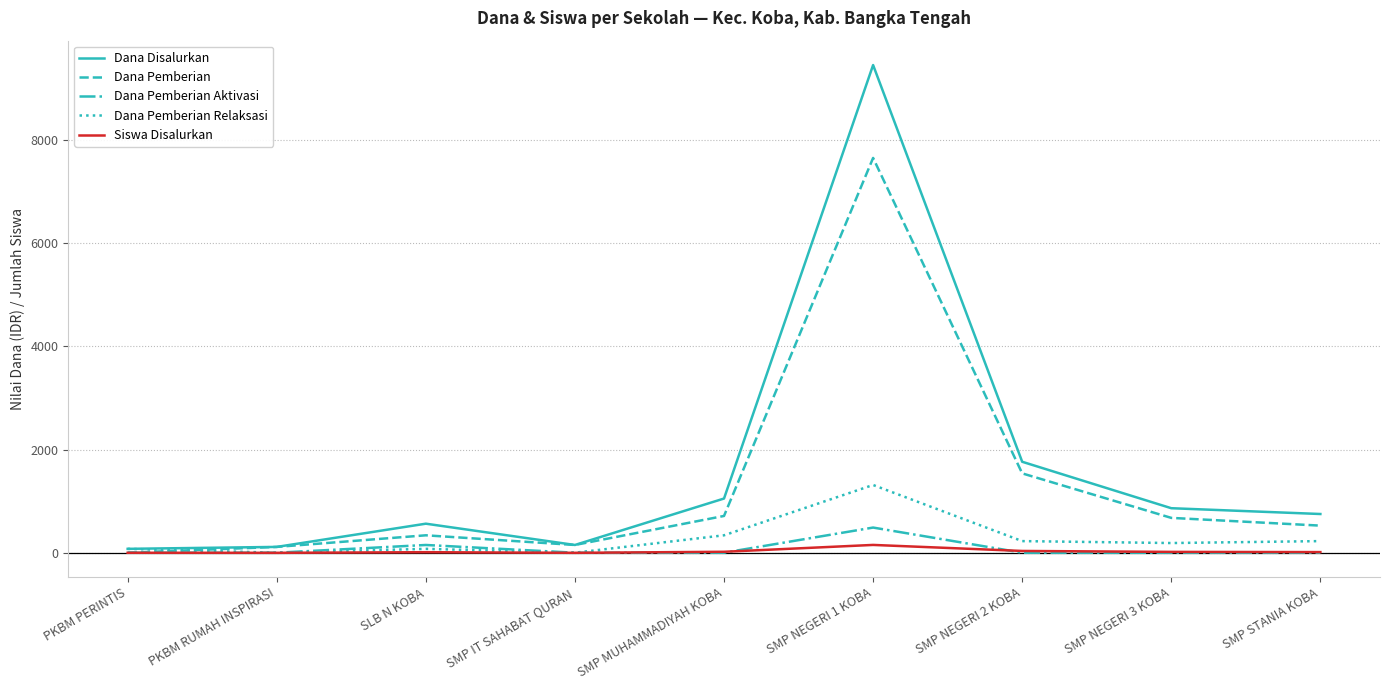

Is it true that Dana Pemberian equals 337.5 at SLB N KOBA?

True